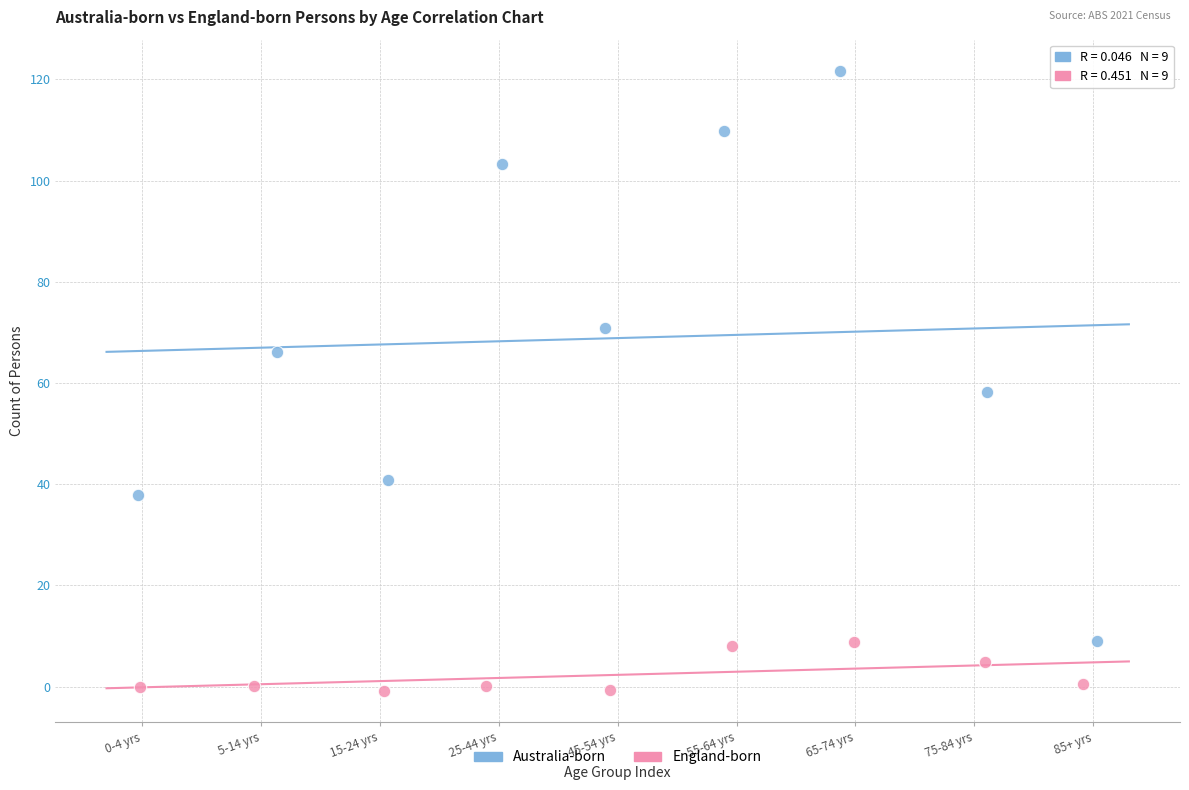

Which series has the widest spread of Y values?

Australia-born